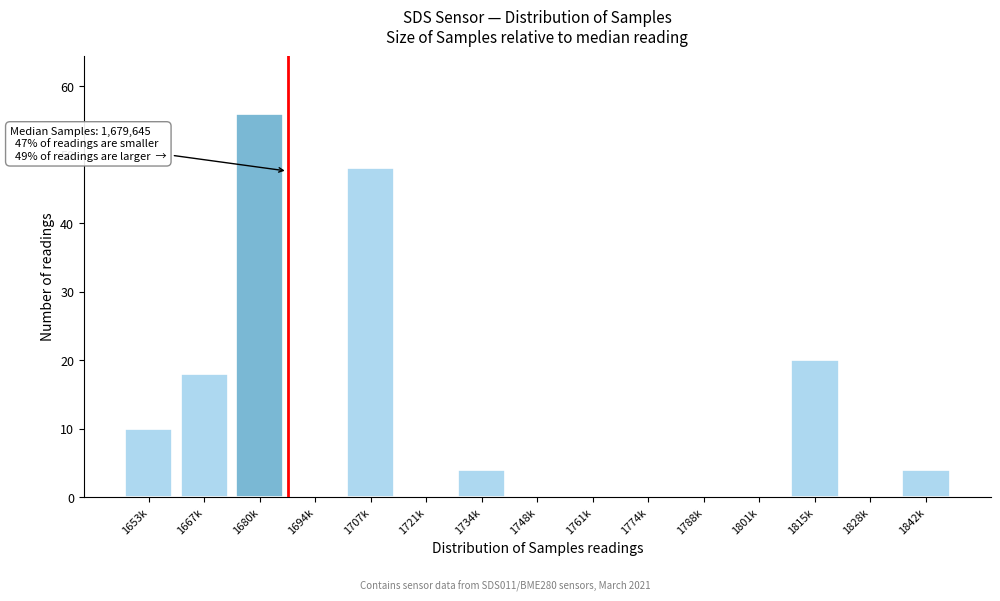

Reading right to left, list all the values displayed in this chart.

1842k=4	1828k=0	1815k=20	1801k=0	1788k=0	1774k=0	1761k=0	1748k=0	1734k=4	1721k=0	1707k=48	1694k=0	1680k=56	1667k=18	1653k=10